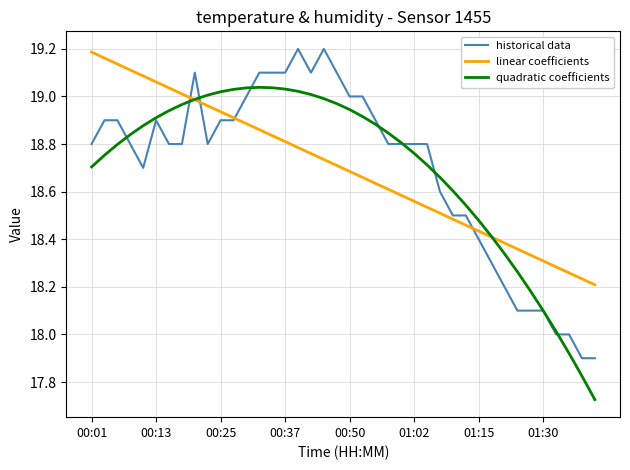

Which category has the highest value in the linear coefficients series?

00:01